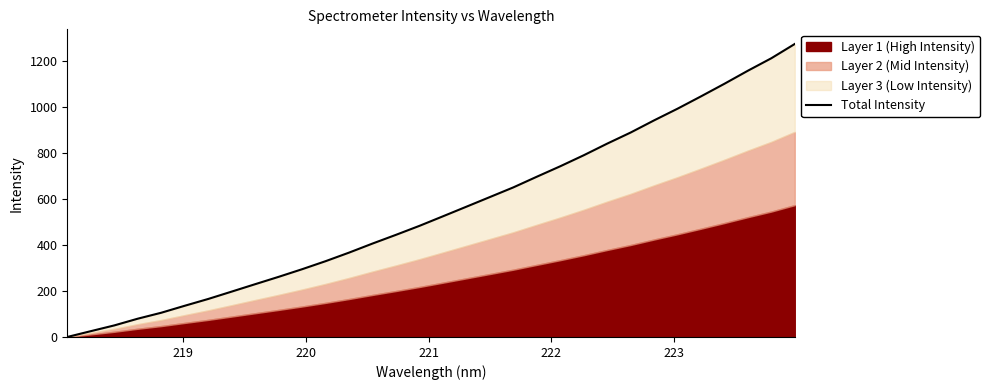

What is the greatest value displayed?

1273.3